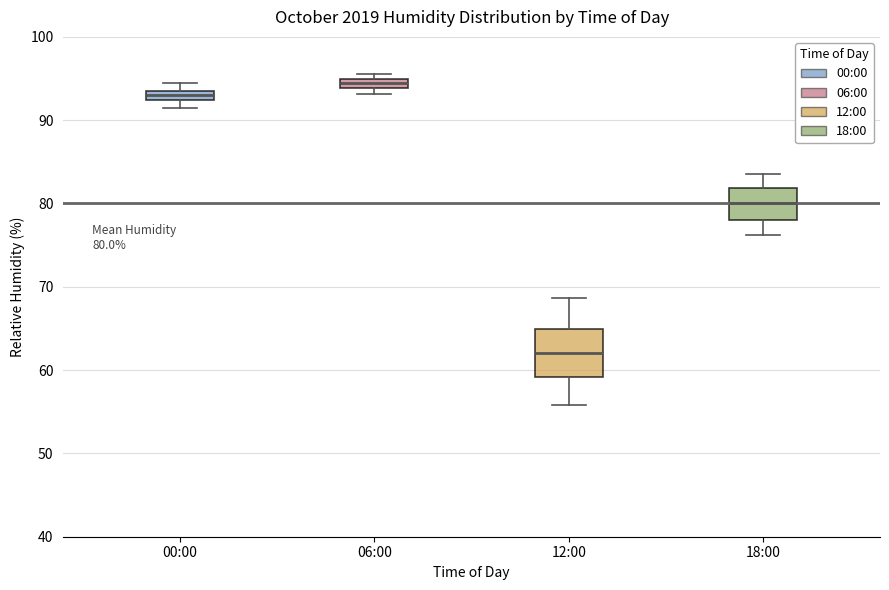

Which box has the highest median line?

06:00